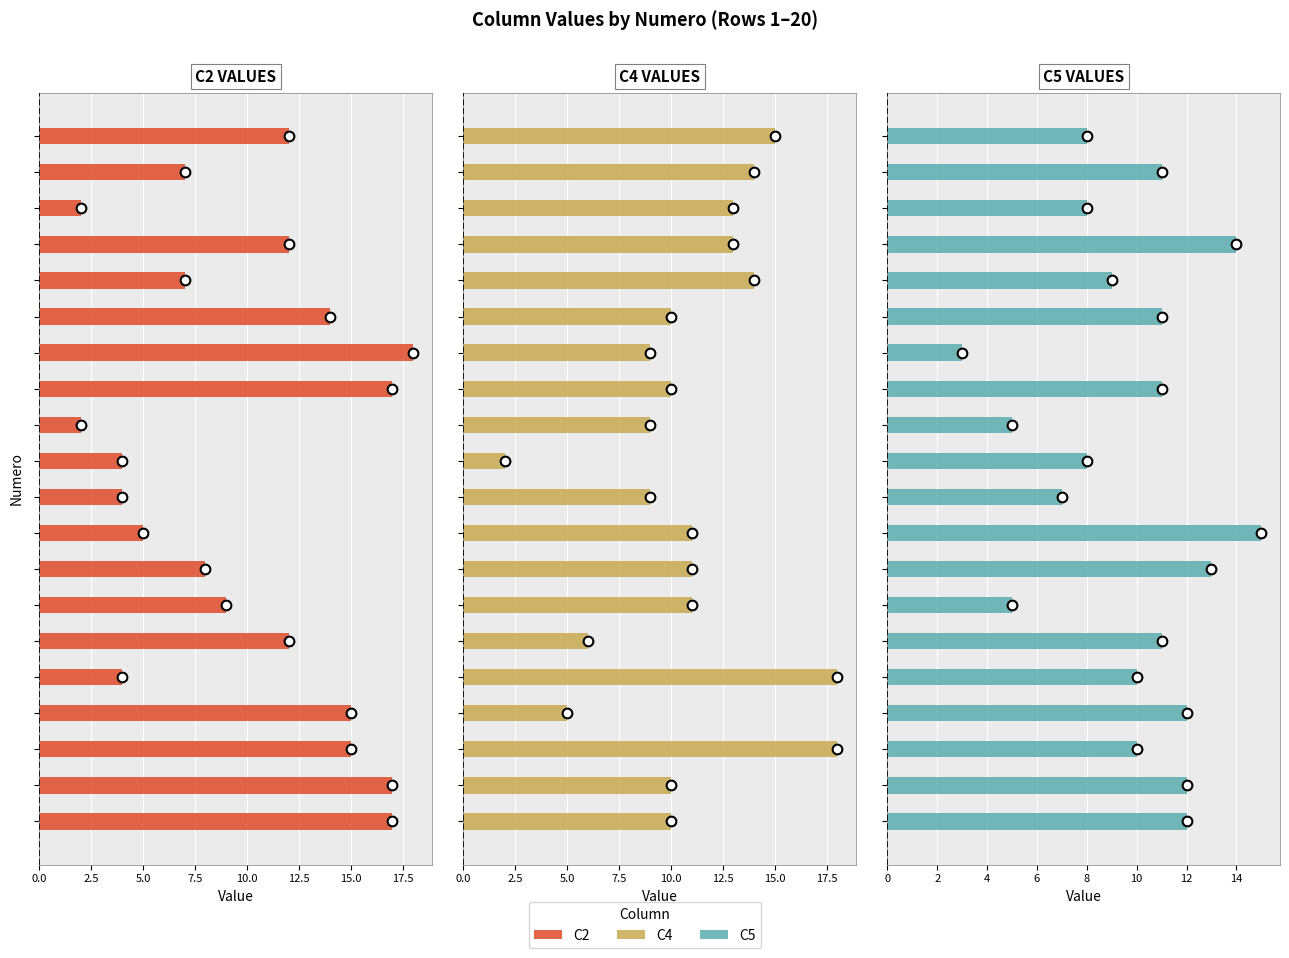

At which label is C2 closest to 10?

13